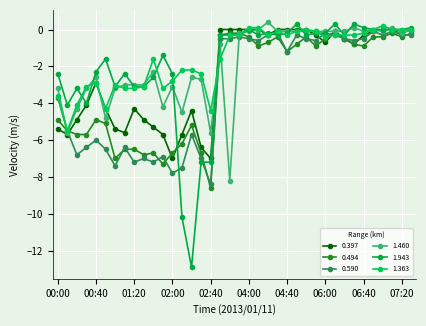

Reading right to left, transcribe all the data shown in this chart.

0.397: 07:30=-0.0	07:20=-0.2	07:10=-0.0	07:00=-0.0	06:50=-0.1	06:40=-0.3	06:30=-0.8	06:20=-0.5	06:10=-0.1	06:00=-0.7	05:50=-0.3	05:40=0.0	05:30=-0.0	04:40=-0.0	04:30=-0.0	04:20=-0.3	04:10=-0.0	04:00=-0.0	03:50=-0.0	03:40=-0.0	03:30=-0.0	02:40=-7.0	02:30=-6.4	02:20=-4.4	02:10=-5.7	02:00=-7.0	01:50=-5.7	01:40=-5.3	01:30=-4.9	01:20=-4.3	01:10=-5.6	01:00=-5.4	00:50=-4.3	00:40=-2.9	00:30=-4.1	00:20=-4.9	00:10=-5.7	00:00=-5.4
0.494: 07:30=-0.2	07:20=-0.4	07:10=-0.2	07:00=-0.4	06:50=-0.4	06:40=-0.9	06:30=-0.8	06:20=-0.5	06:10=-0.1	06:00=-0.5	05:50=-0.9	05:40=-0.4	05:30=-0.8	04:40=-1.2	04:30=-0.4	04:20=-0.7	04:10=-0.9	04:00=-0.4	03:50=-0.2	03:40=-0.2	03:30=-0.3	02:40=-8.6	02:30=-6.7	02:20=-5.2	02:10=-6.2	02:00=-6.7	01:50=-7.3	01:40=-6.7	01:30=-6.8	01:20=-6.5	01:10=-6.5	01:00=-7.0	00:50=-5.1	00:40=-4.9	00:30=-5.7	00:20=-5.7	00:10=-5.5	00:00=-4.9
0.590: 07:30=-0.3	07:20=-0.3	07:10=-0.1	07:00=-0.3	06:50=-0.1	06:40=-0.5	06:30=-0.6	06:20=-0.5	06:10=-0.3	06:00=-0.2	05:50=-0.6	05:40=-0.5	05:30=-0.3	04:40=-1.2	04:30=-0.2	04:20=-0.3	04:10=-0.6	04:00=-0.5	03:50=-0.4	03:40=-0.5	03:30=-0.5	02:40=-8.4	02:30=-7.0	02:20=-5.7	02:10=-7.5	02:00=-7.8	01:50=-6.9	01:40=-7.2	01:30=-7.0	01:20=-7.2	01:10=-6.4	01:00=-7.4	00:50=-6.5	00:40=-6.0	00:30=-6.4	00:20=-6.8	00:10=-5.5	00:00=-3.7
1.460: 07:30=0.0	07:20=-0.2	07:10=0.1	07:00=-0.1	06:50=-0.0	06:40=-0.1	06:30=0.1	06:20=-0.1	06:10=-0.1	06:00=-0.1	05:50=-0.1	05:40=-0.1	05:30=-0.1	04:40=-0.1	04:30=-0.1	04:20=0.4	04:10=0.0	04:00=-0.1	03:50=-0.2	03:40=-8.2	03:30=-0.8	02:40=-5.6	02:30=-2.7	02:20=-2.6	02:10=-4.5	02:00=-3.1	01:50=-4.2	01:40=-2.3	01:30=-3.0	01:20=-3.0	01:10=-3.0	01:00=-3.2	00:50=-4.8	00:40=-2.6	00:30=-3.2	00:20=-4.3	00:10=-5.6	00:00=-3.2
1.943: 07:30=0.1	07:20=0.0	07:10=0.0	07:00=0.0	06:50=0.0	06:40=0.1	06:30=0.3	06:20=-0.3	06:10=0.3	06:00=-0.2	05:50=-0.2	05:40=-0.3	05:30=0.3	04:40=-0.2	04:30=-0.3	04:20=-0.2	04:10=-0.3	04:00=0.0	03:50=-0.3	03:40=-0.3	03:30=-0.3	02:40=-7.2	02:30=-7.2	02:20=-12.9	02:10=-10.2	02:00=-2.4	01:50=-1.4	01:40=-2.6	01:30=-3.1	01:20=-3.1	01:10=-2.4	01:00=-3.1	00:50=-1.6	00:40=-2.3	00:30=-4.0	00:20=-3.2	00:10=-4.1	00:00=-2.4
1.363: 07:30=0.0	07:20=0.0	07:10=0.0	07:00=0.2	06:50=0.0	06:40=-0.2	06:30=-0.3	06:20=-0.3	06:10=-0.3	06:00=-0.4	05:50=-0.1	05:40=0.0	05:30=-0.1	04:40=-0.3	04:30=-0.1	04:20=-0.3	04:10=0.1	04:00=0.1	03:50=-0.3	03:40=-0.3	03:30=-1.6	02:40=-4.4	02:30=-2.4	02:20=-2.2	02:10=-2.2	02:00=-2.8	01:50=-3.2	01:40=-1.6	01:30=-3.1	01:20=-3.2	01:10=-3.2	01:00=-3.0	00:50=-4.3	00:40=-2.9	00:30=-3.1	00:20=-4.1	00:10=-5.5	00:00=-3.6